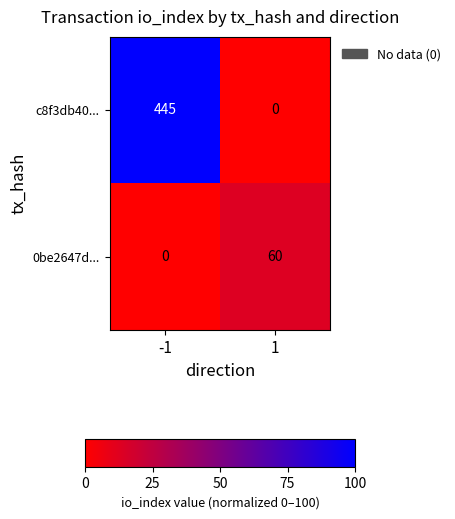

Rank the series by their average value, from highest to lowest.

c8f3db40..., 0be2647d...